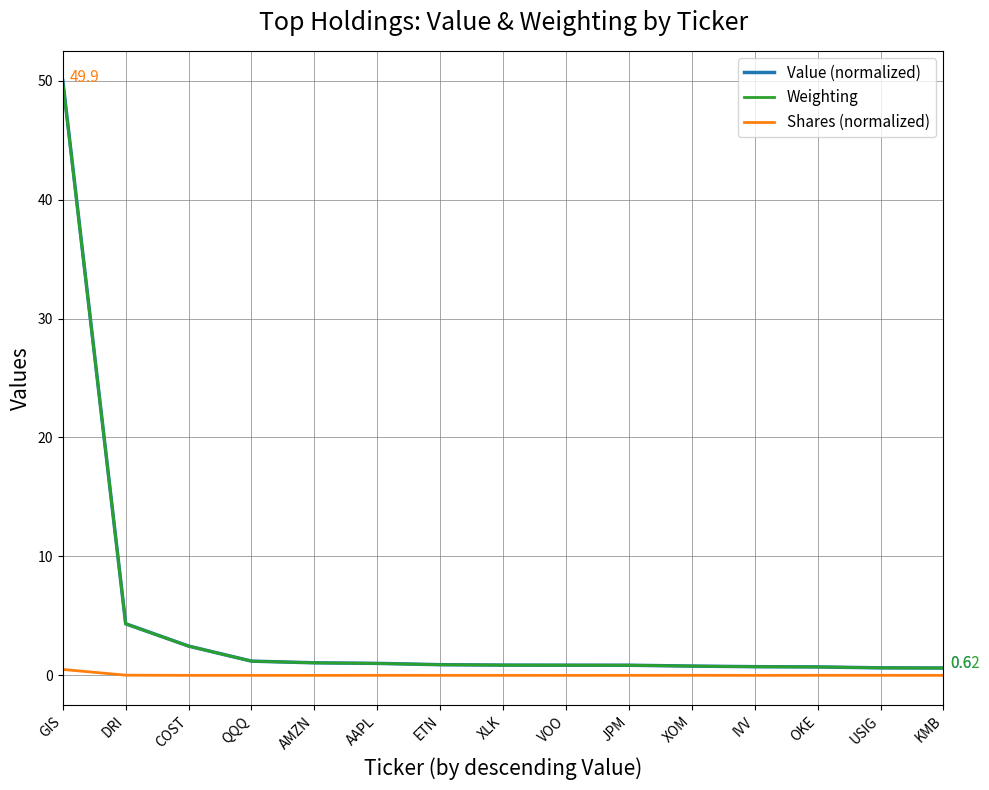

True or false: Weighting has a value of 4.3 at DRI.

True